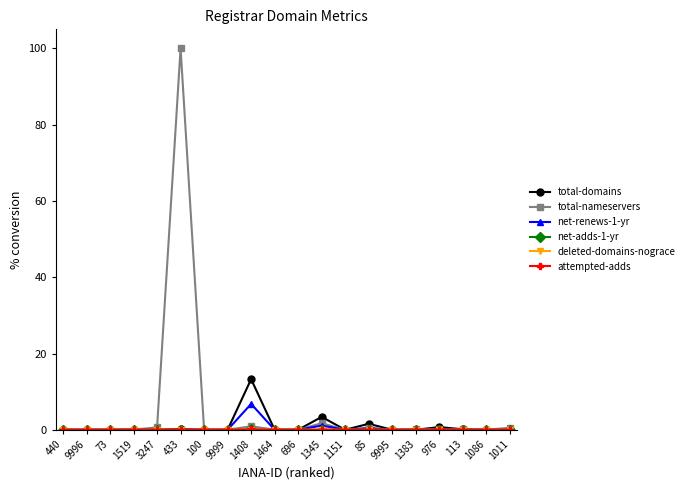

Which series has the largest range (max minus min)?

total-nameservers